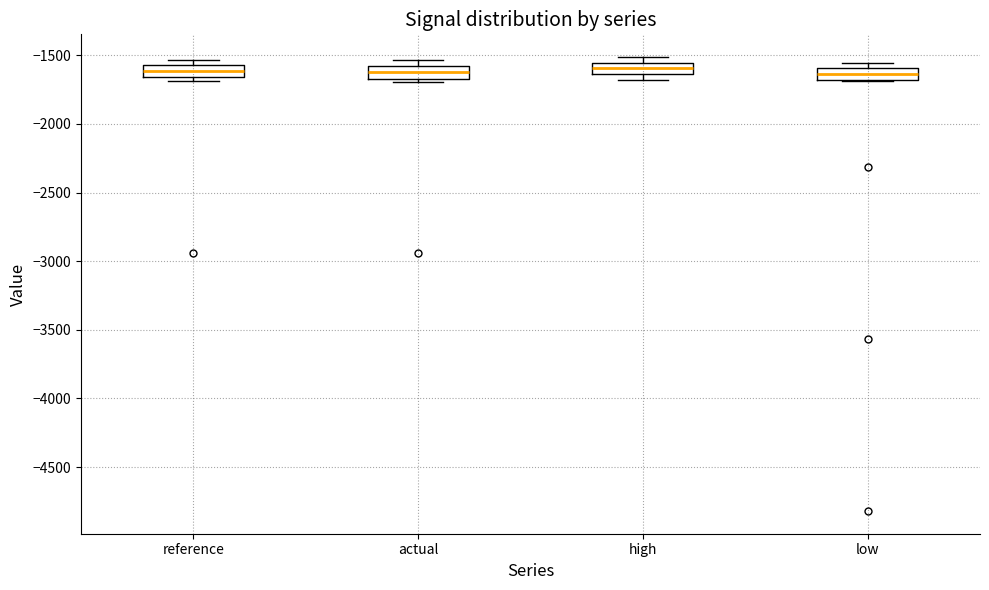

Reading left to right, read every box against the y-axis: the position of its median line, the range the box covers, and the ends of its whiskers. The values are not printed on the chart, so give them approximately, as read against the axis.

reference: median -1600, box -1650 to -1550, whiskers -1700 to -1550 (just above the box's upper edge)
actual: median -1600 (inside the box), box -1650 to -1600, whiskers -1700 to -1550
high: median -1600, box -1650 to -1550, whiskers -1700 to -1500
low: median -1650, box -1700 to -1600, whiskers -1700 to -1550